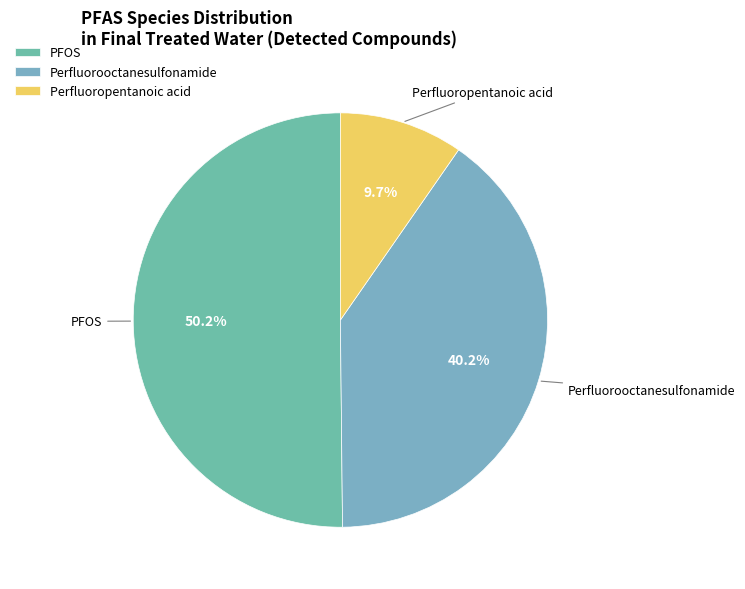

Combined, what portion of the pie is Perfluoropentanoic acid and PFOS?

59.8%